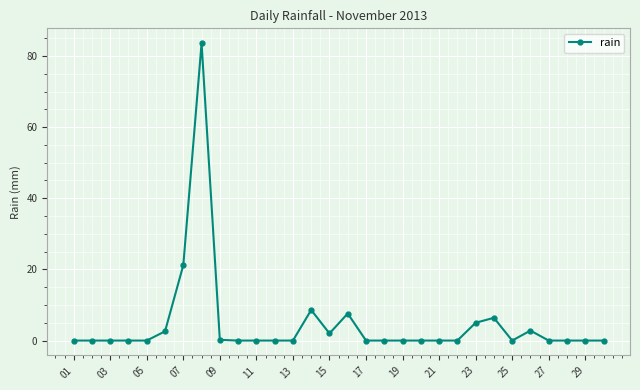

What is the difference between the maximum and minimum values?

83.6